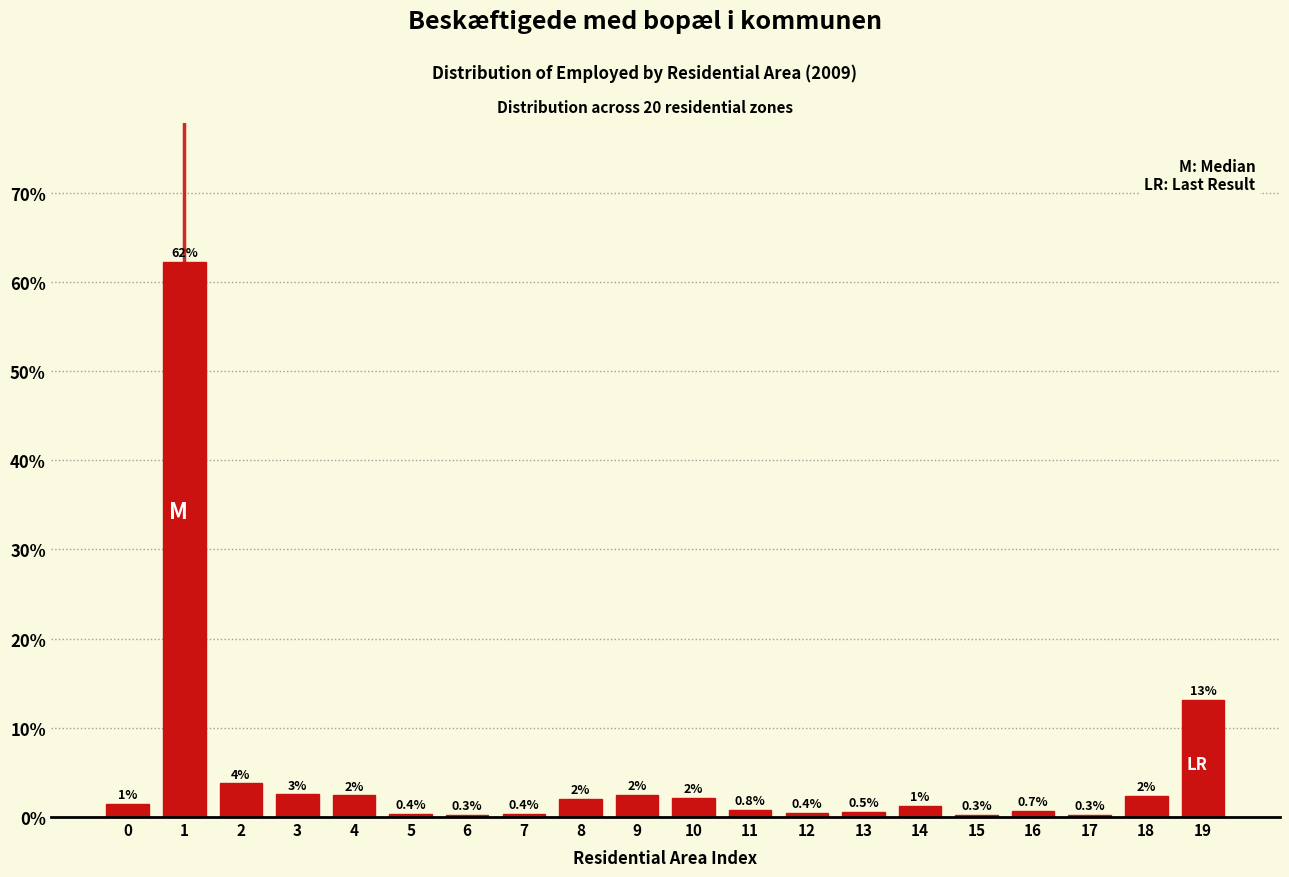

What is the difference between the maximum and minimum values?

62.0